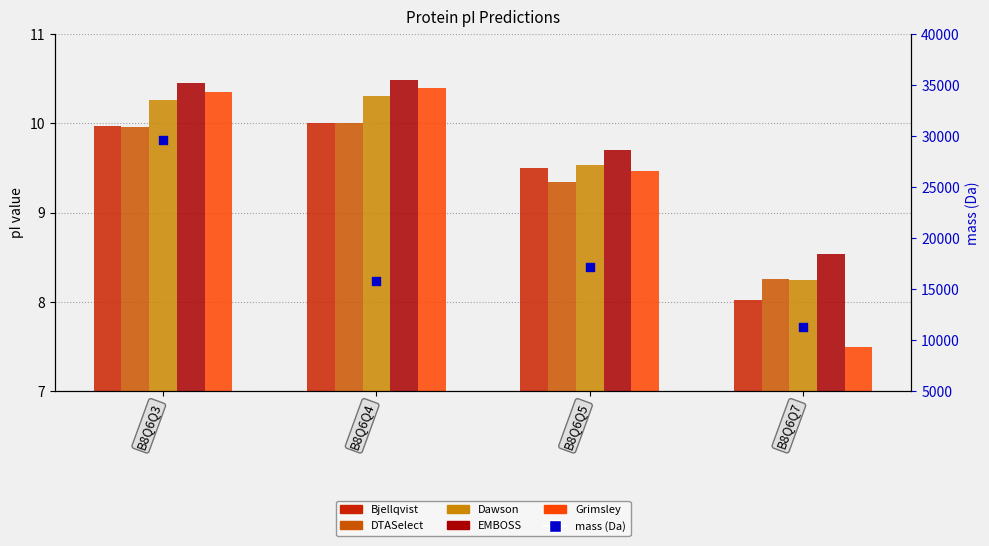

At which category is the sum across all series the highest?

B8Q6Q3